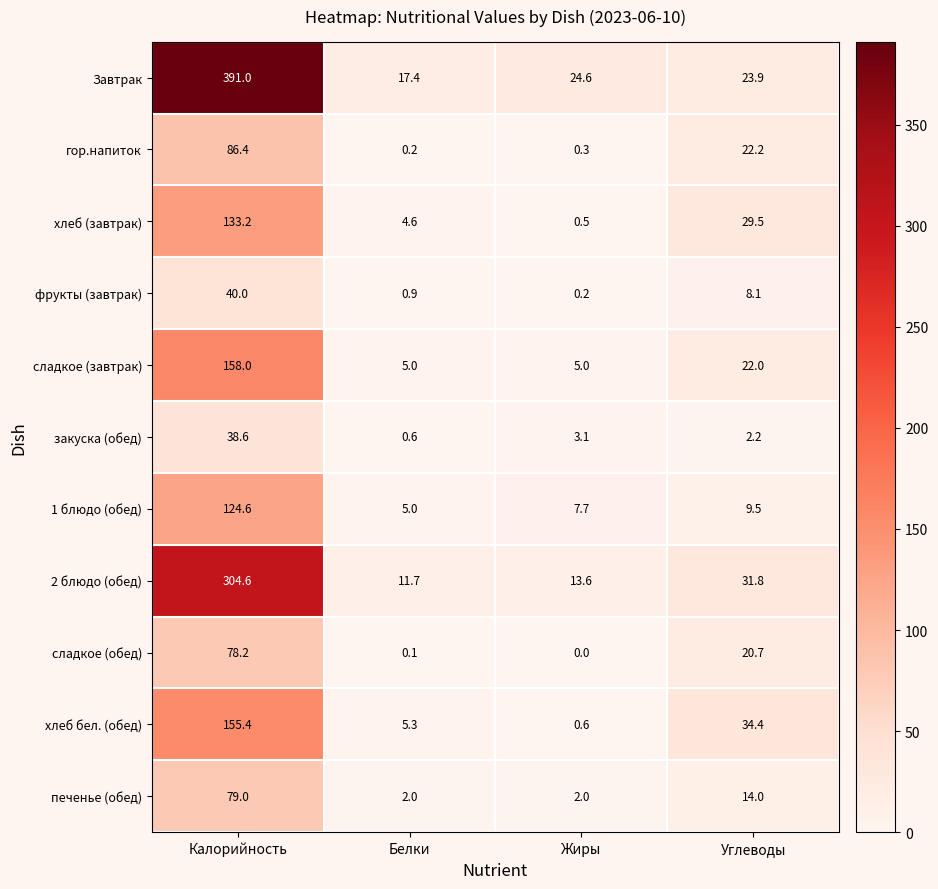

Which category has the highest value across all series?

Калорийность